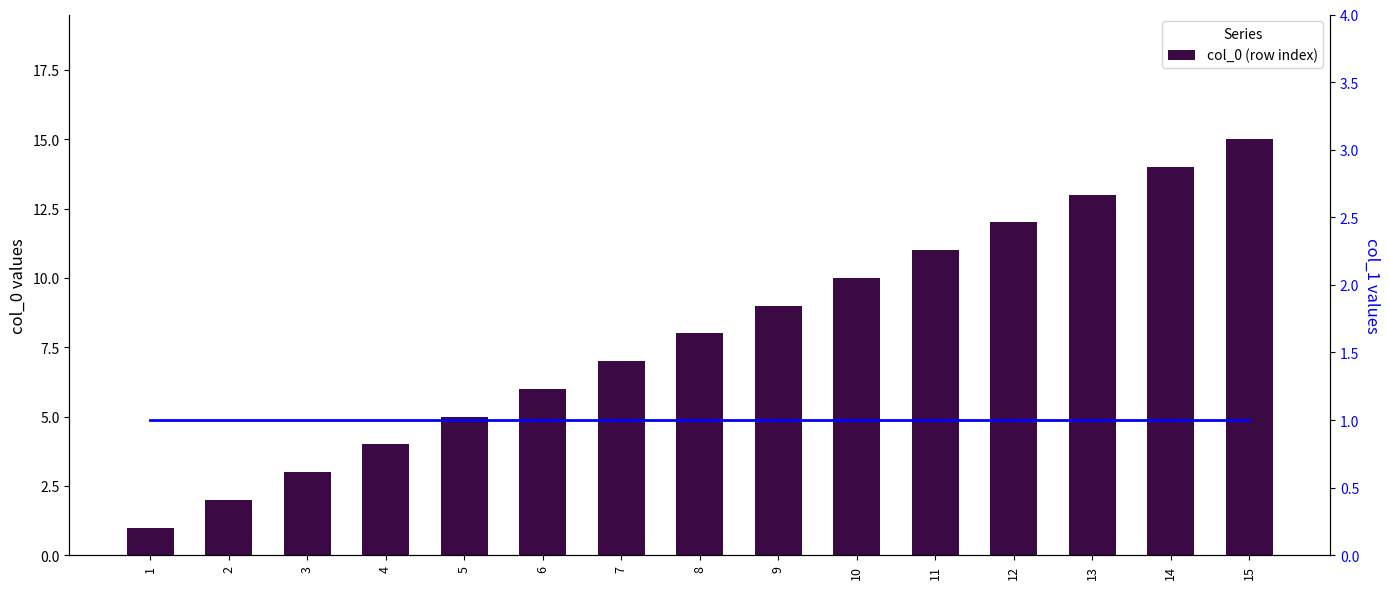

Is the value of col_0 (row index) at 9 greater than the value of col_1 values at 1?

Yes